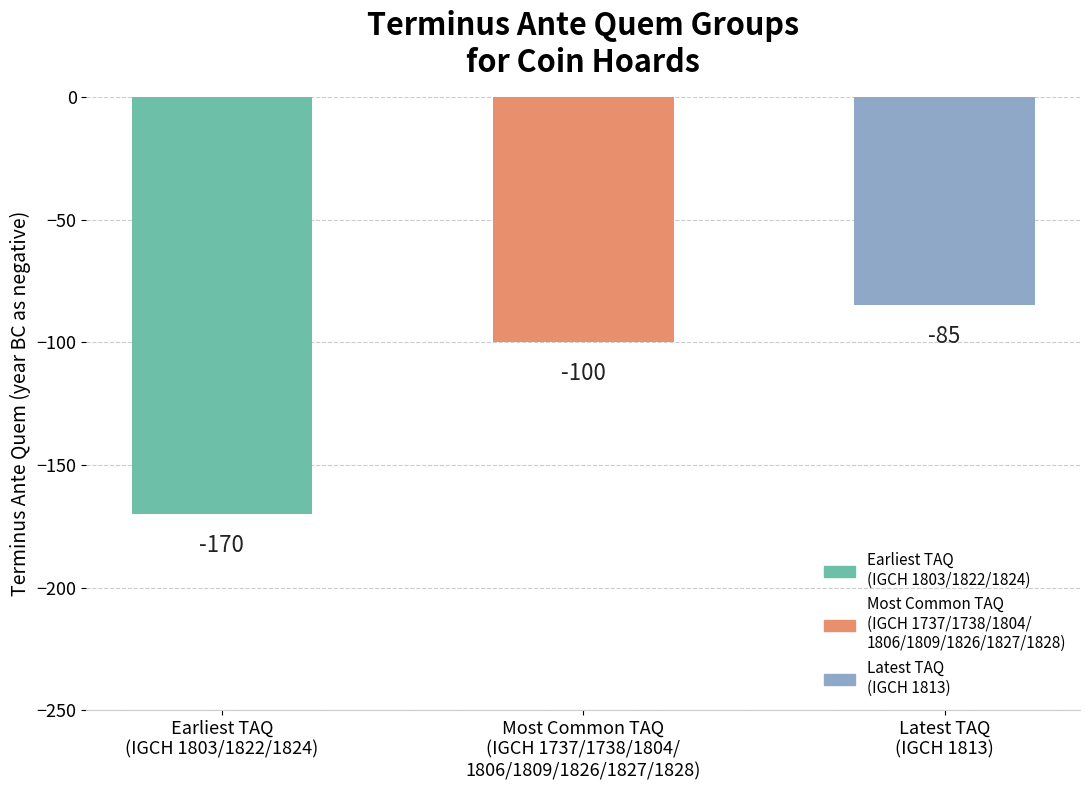

List the labels in order of value, smallest first.

Earliest TAQ
(IGCH 1803/1822/1824), Most Common TAQ
(IGCH 1737/1738/1804/
1806/1809/1826/1827/1828), Latest TAQ
(IGCH 1813)